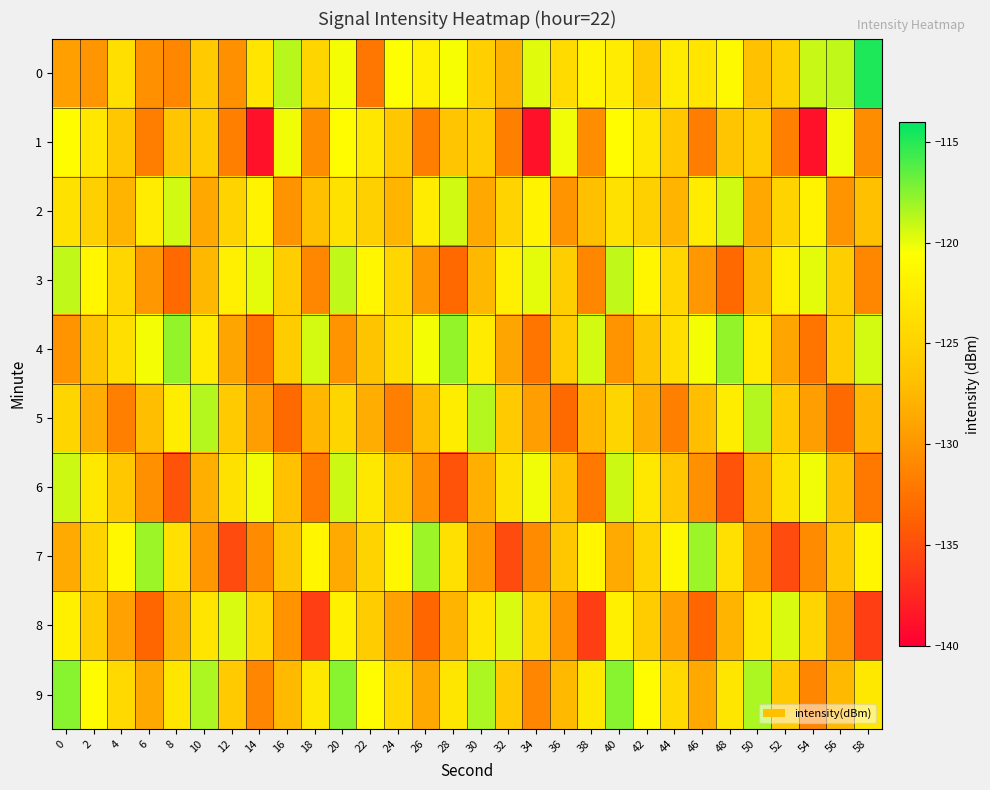

How many distinct data groups are displayed?

10